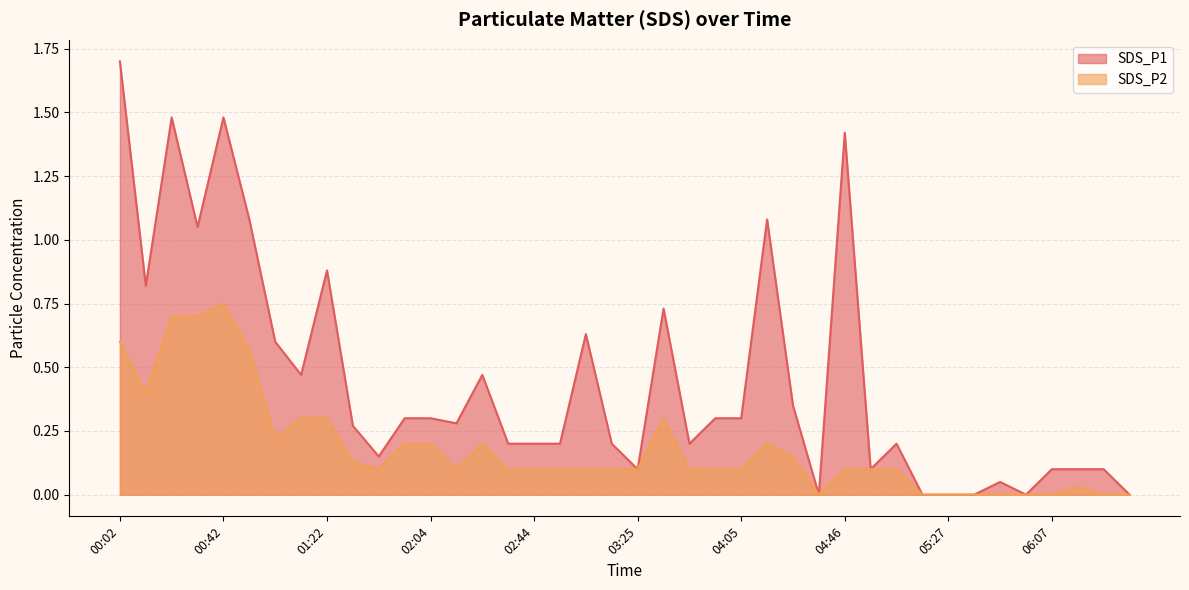

What is the label of the 14th point from the left?

02:14